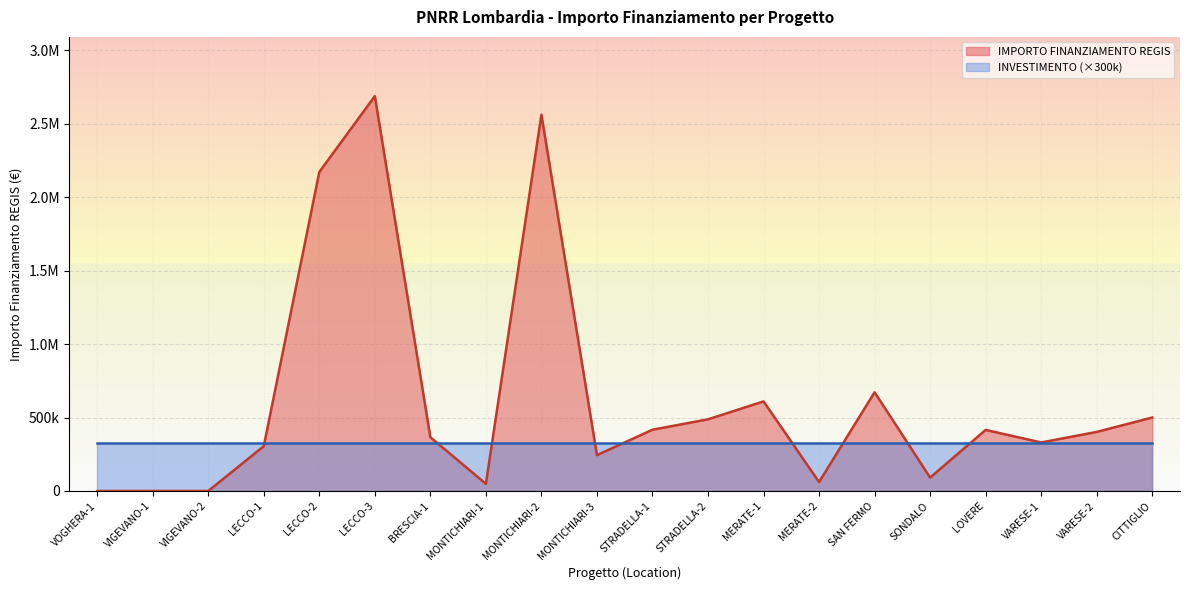

What is the difference between the maximum and minimum values?

2688400.0